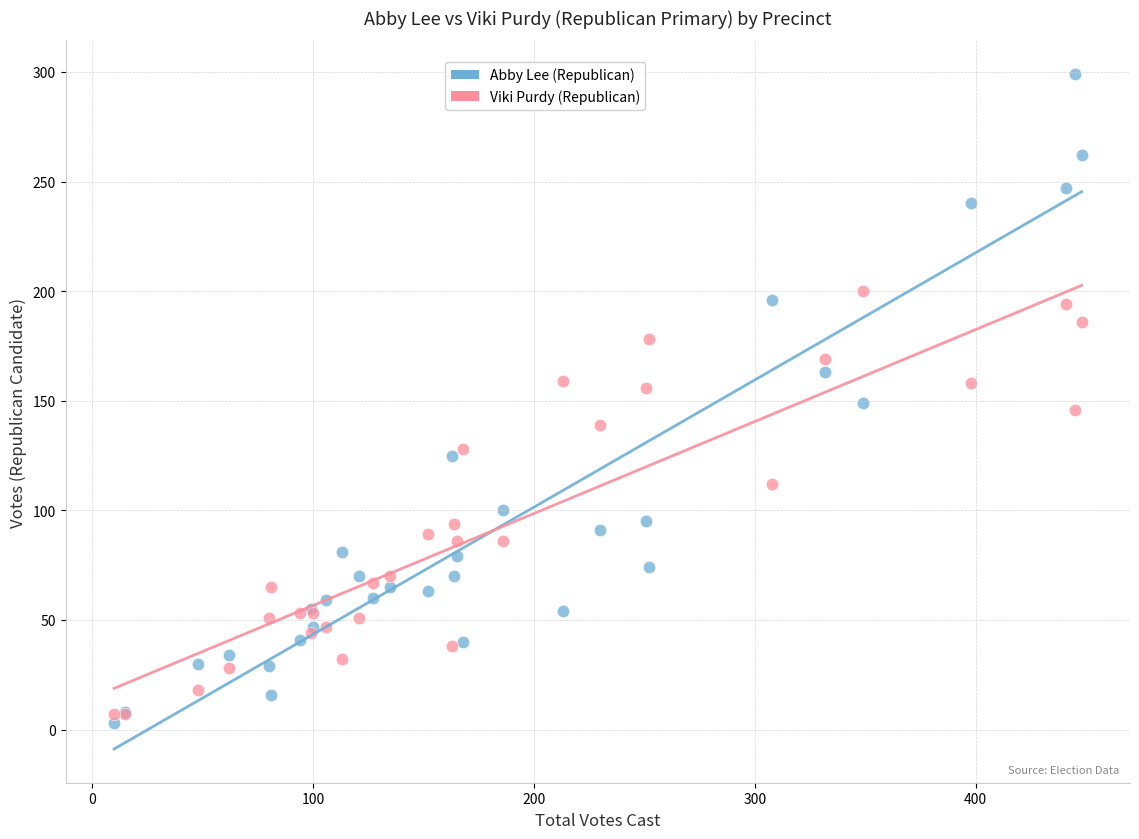

What are all the series names shown in the legend?

Abby Lee (Republican), Viki Purdy (Republican)